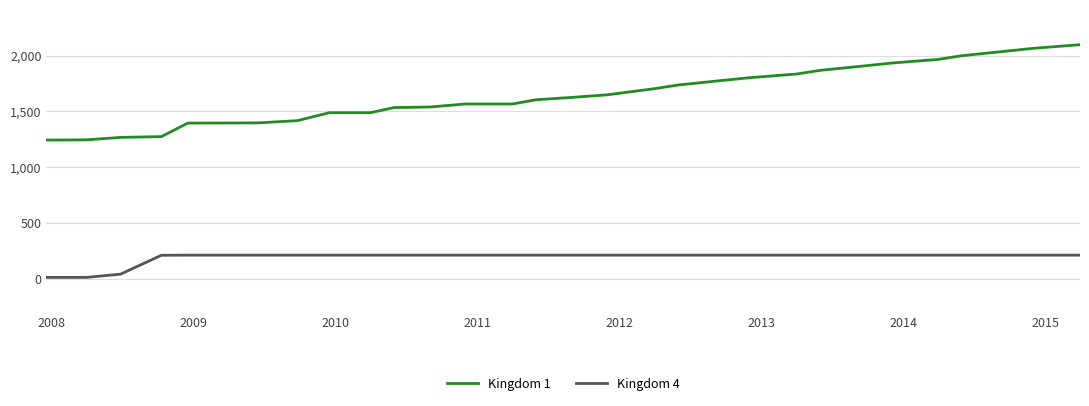

List the series in order of their overall mean, lowest first.

Kingdom 4, Kingdom 1